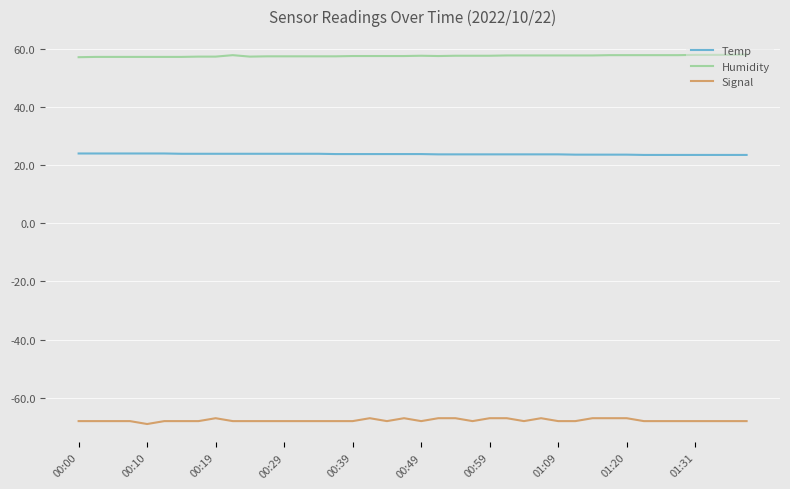

True or false: Humidity and Signal intersect in this chart.

False